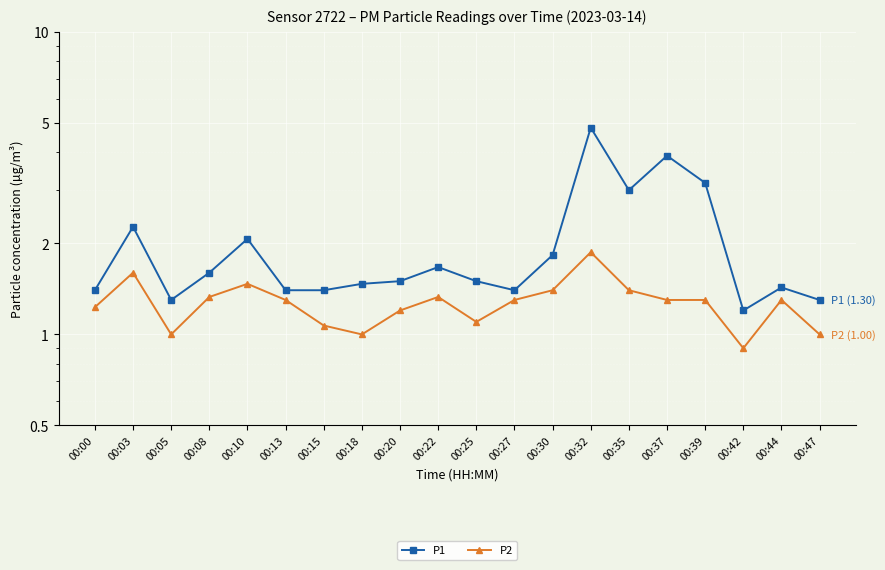

Reading right to left, what are all the values shown in this chart?

P1: 1.3	1.4	1.2	3.2	3.9	3.0	4.8	1.8	1.4	1.5	1.7	1.5	1.5	1.4	1.4	2.1	1.6	1.3	2.3	1.4
P2: 1.0	1.3	0.9	1.3	1.3	1.4	1.9	1.4	1.3	1.1	1.3	1.2	1.0	1.1	1.3	1.5	1.3	1.0	1.6	1.2